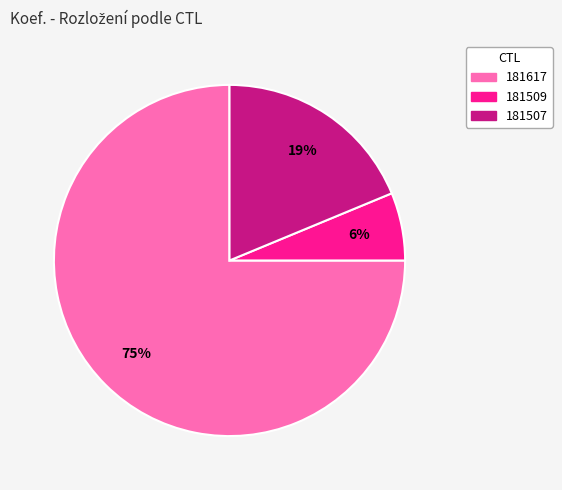

Between 181507 and 181509, which is larger?

181507